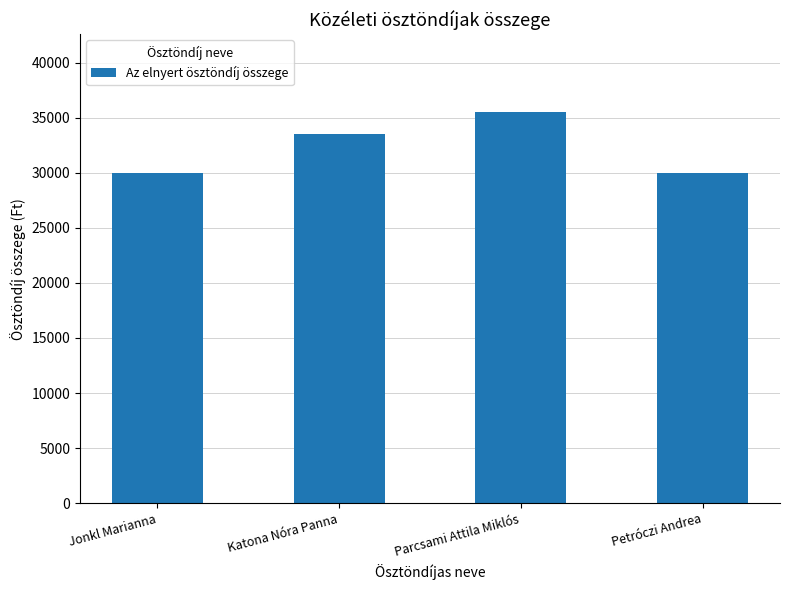

What is the sum of the values at Jonkl Marianna and Parcsami Attila Miklós?

65500